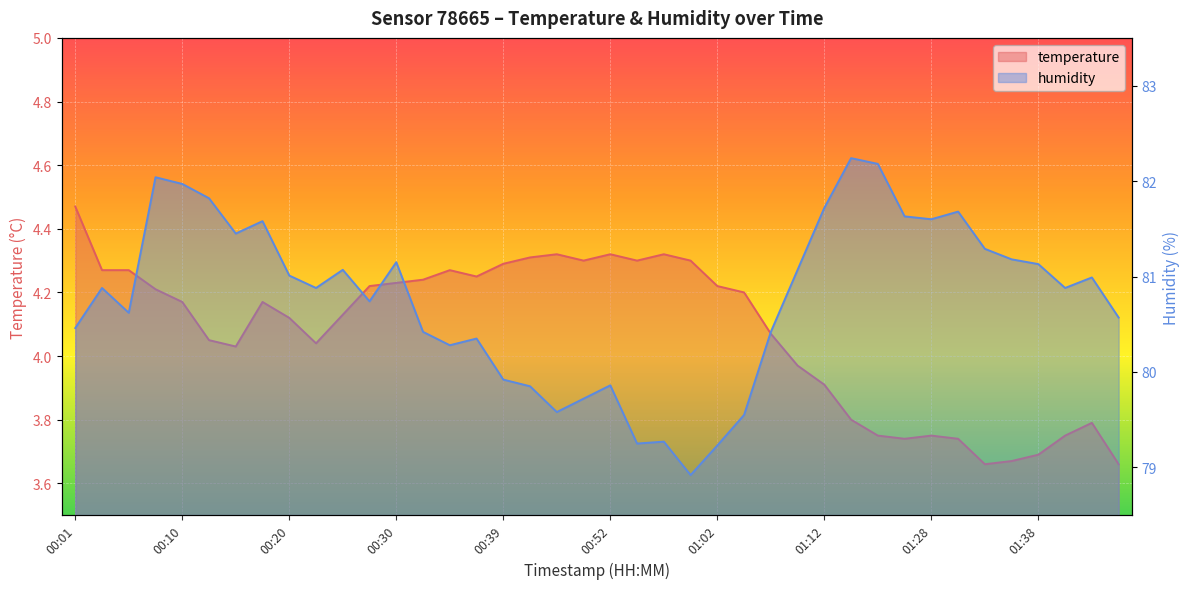

At which category does humidity reach its first local peak?

00:03